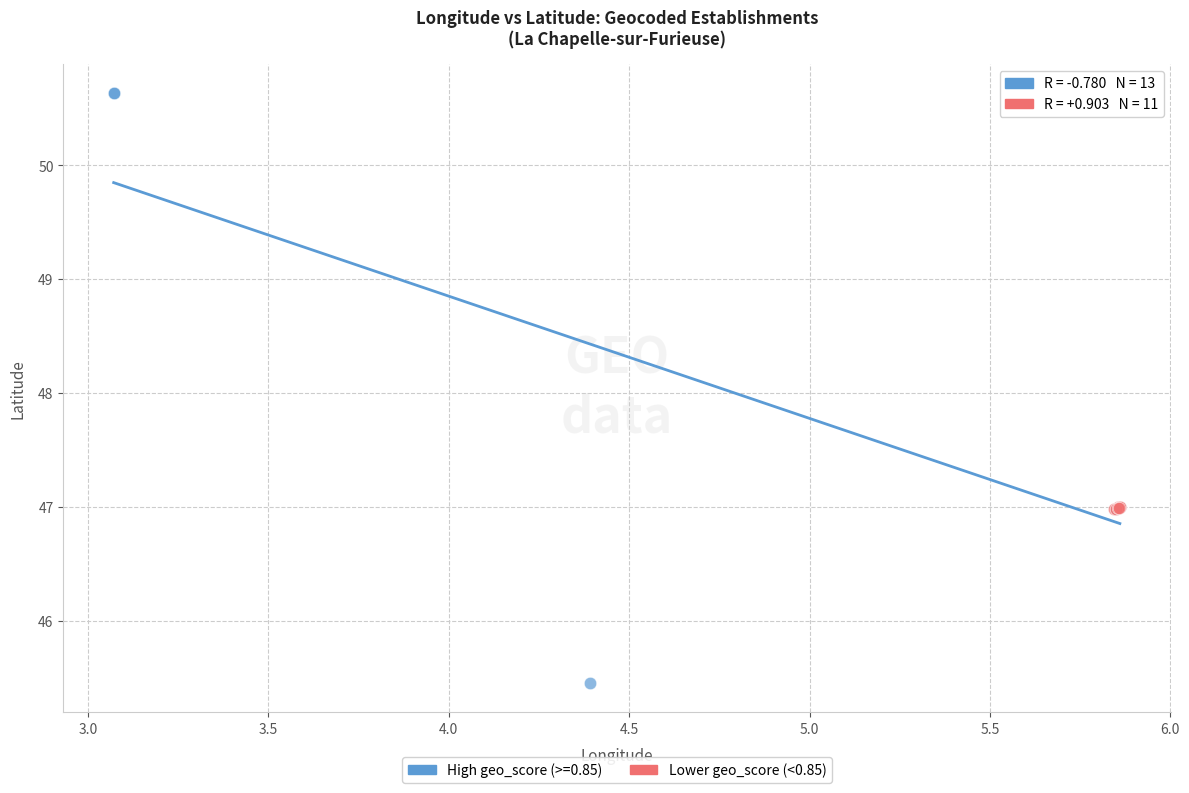

Which series has the largest Y range (max minus min)?

High geo_score (>=0.85)